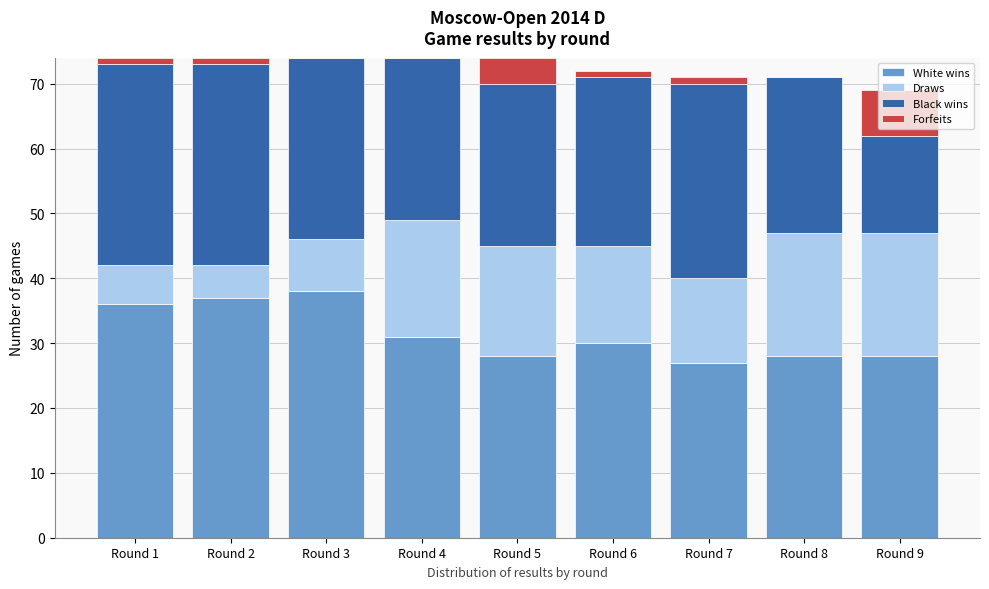

The White wins series shows 41 at Round 6. True or false?

False